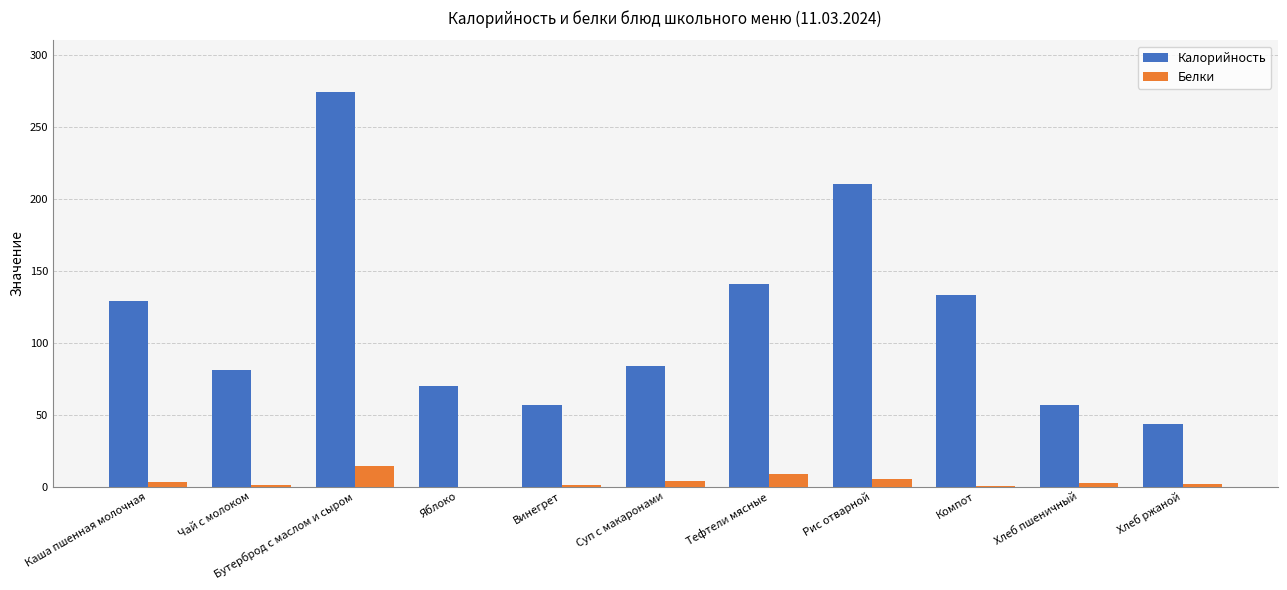

What is the maximum value shown in the chart?

274.0